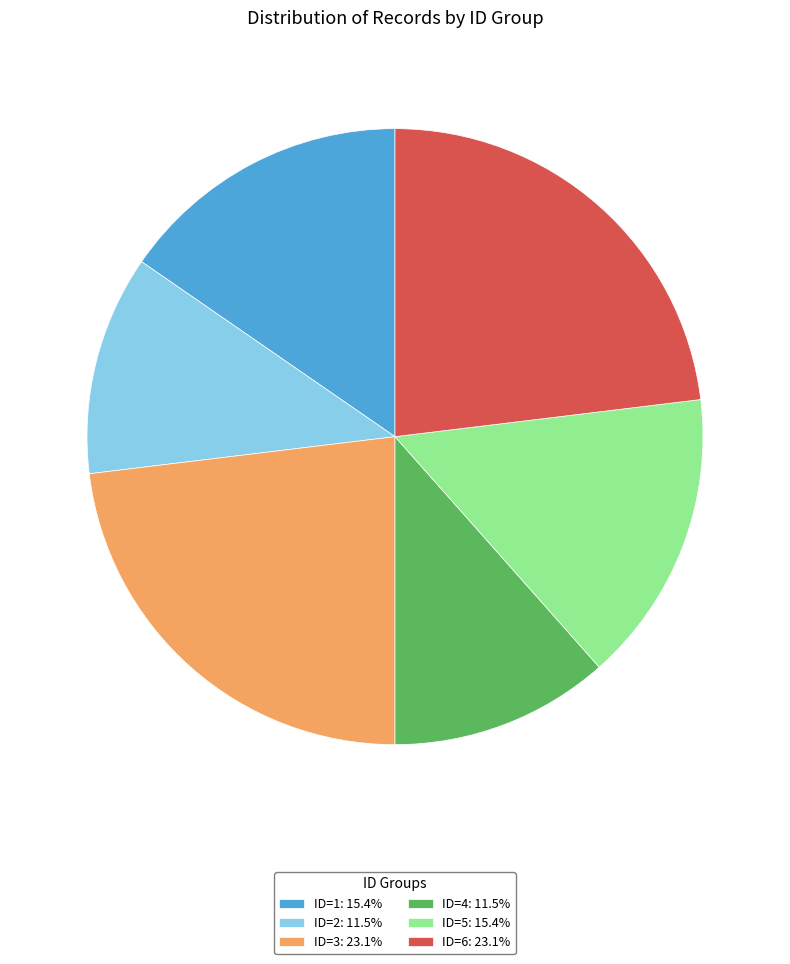

Is ID=2: 11.5% the majority of the pie?

No